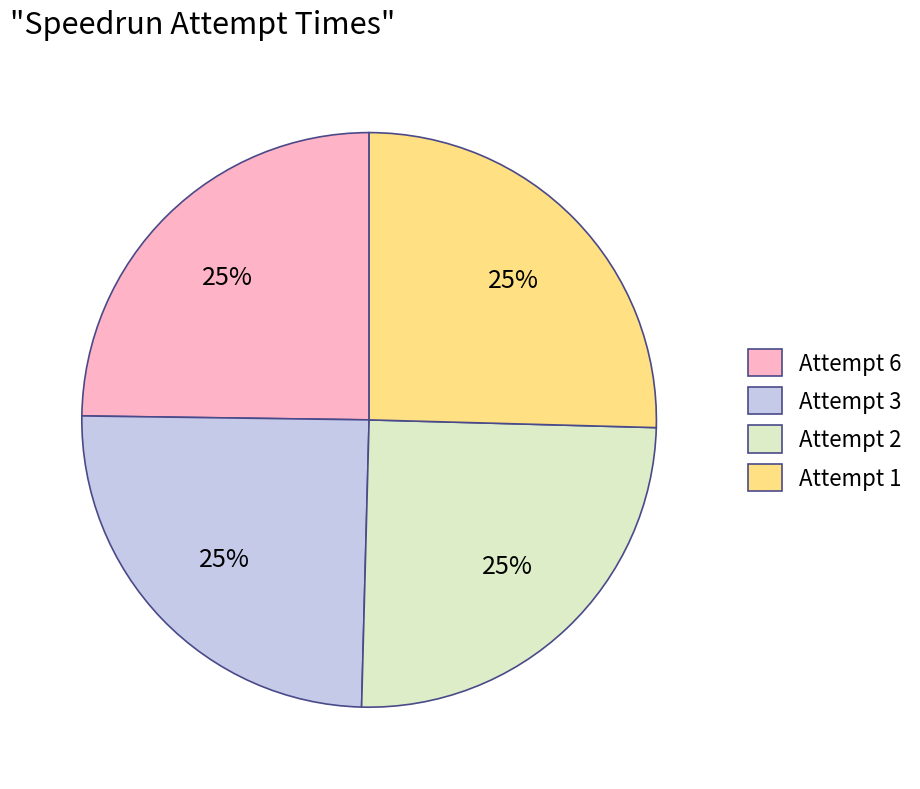

True or false: Attempt 6 accounts for 13% of the total.

False